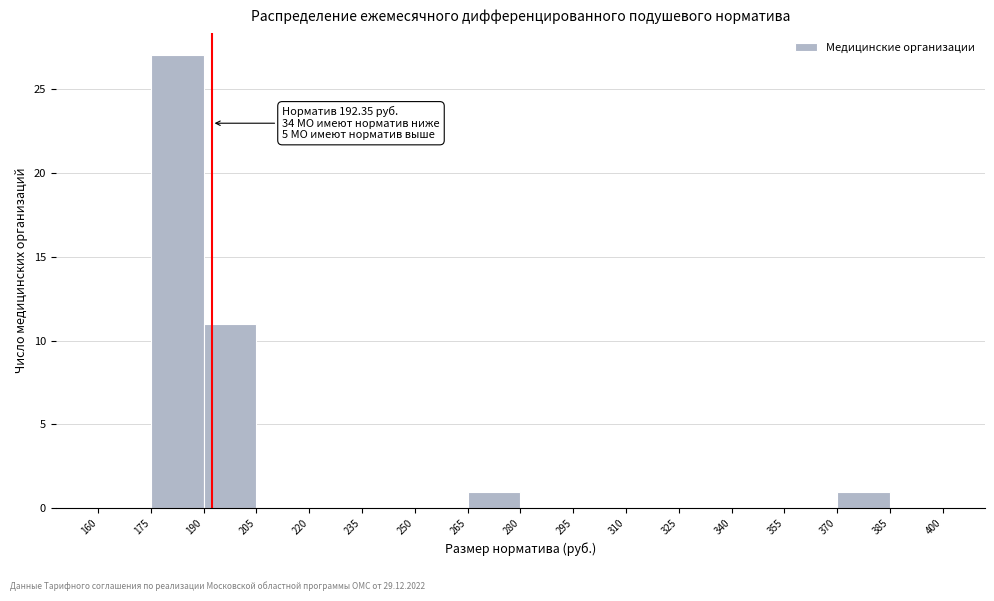

Over which range of the x-axis is the bar tallest?

175 to 190